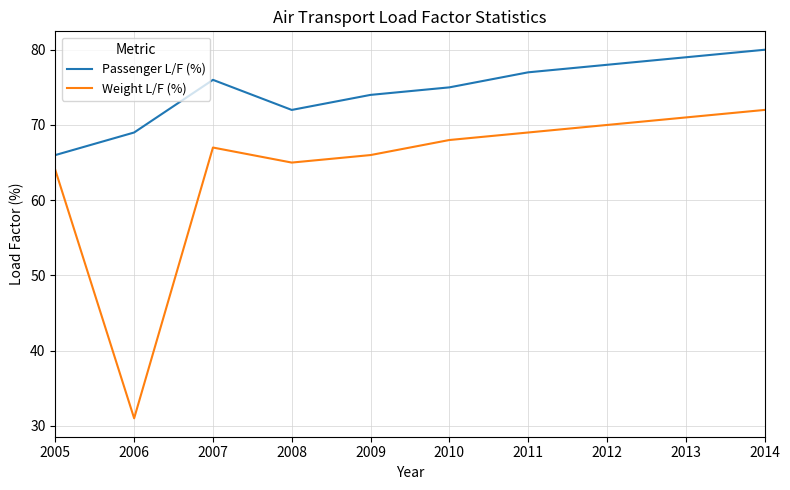

Which series has the widest spread of values?

Weight L/F (%)